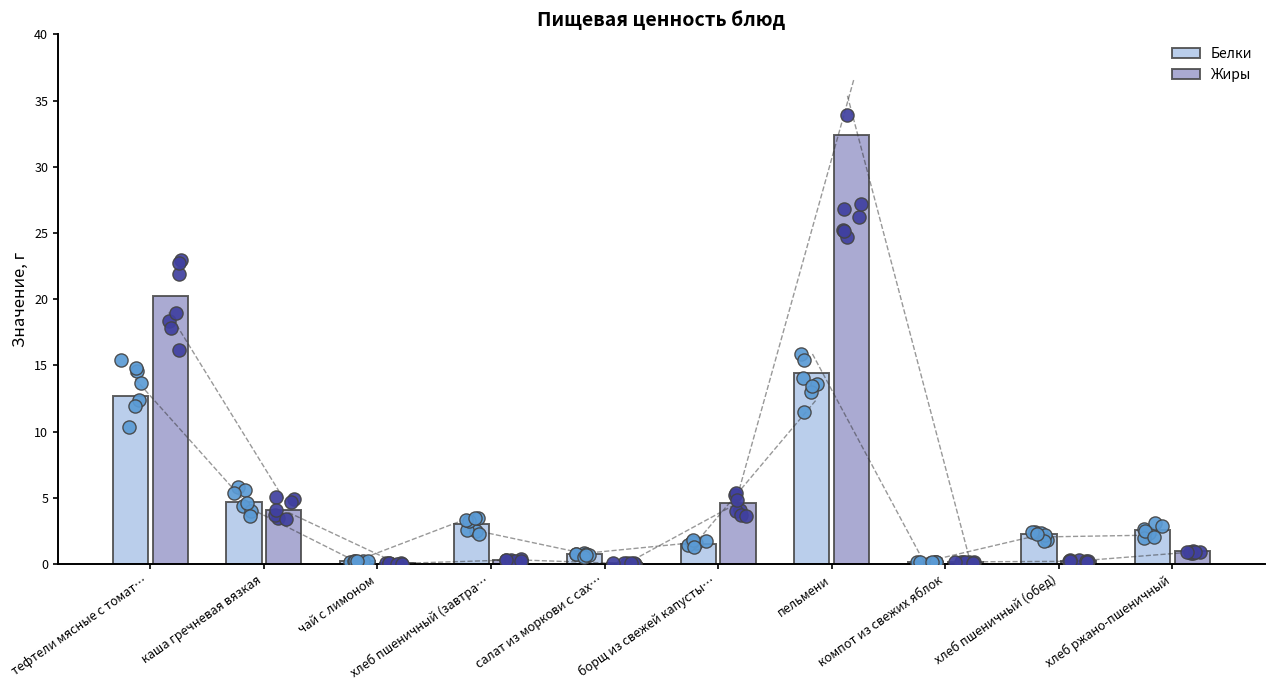

Which series has the largest Y range (max minus min)?

Жиры